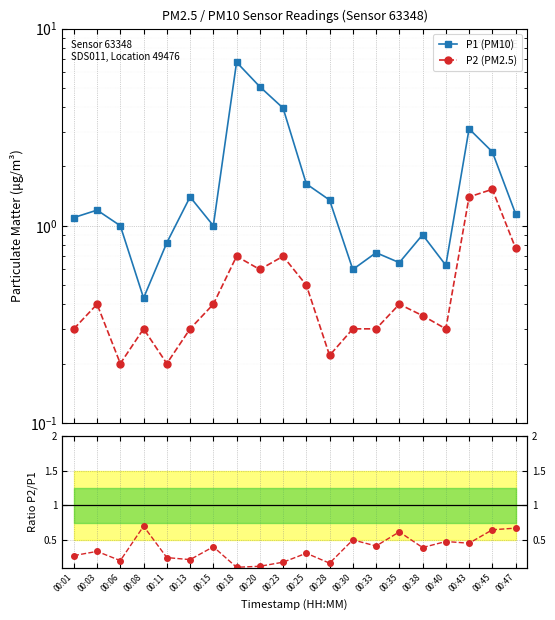

What is the sum of all P1 (PM10) values?

35.8